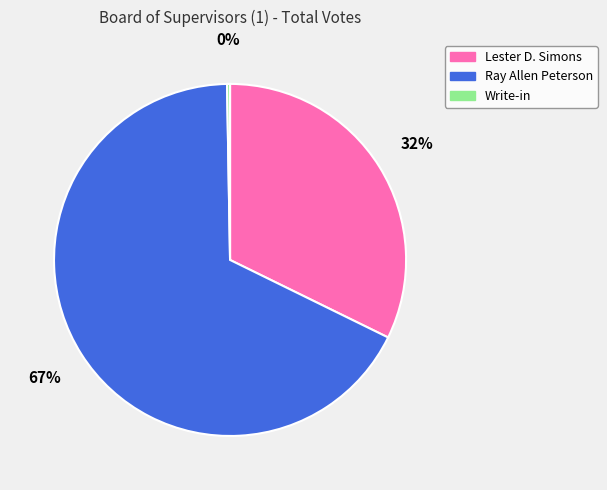

What percentage is the Lester D. Simons slice, to the nearest percent?

32%